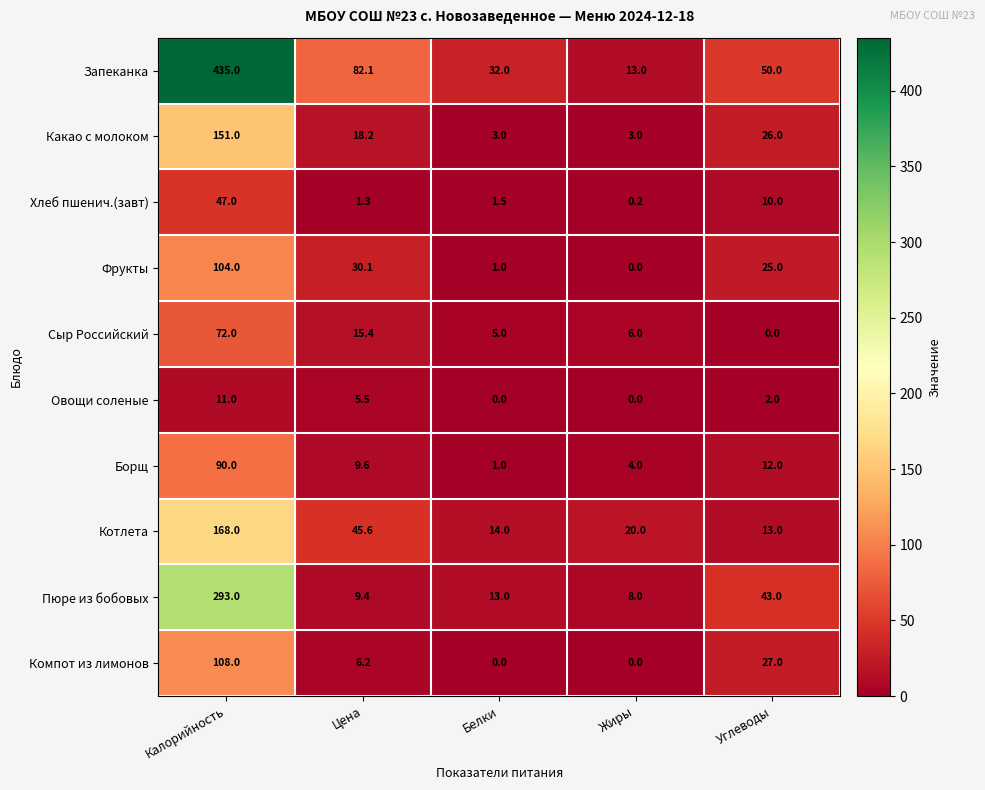

At which category is the sum across all series the highest?

Калорийность